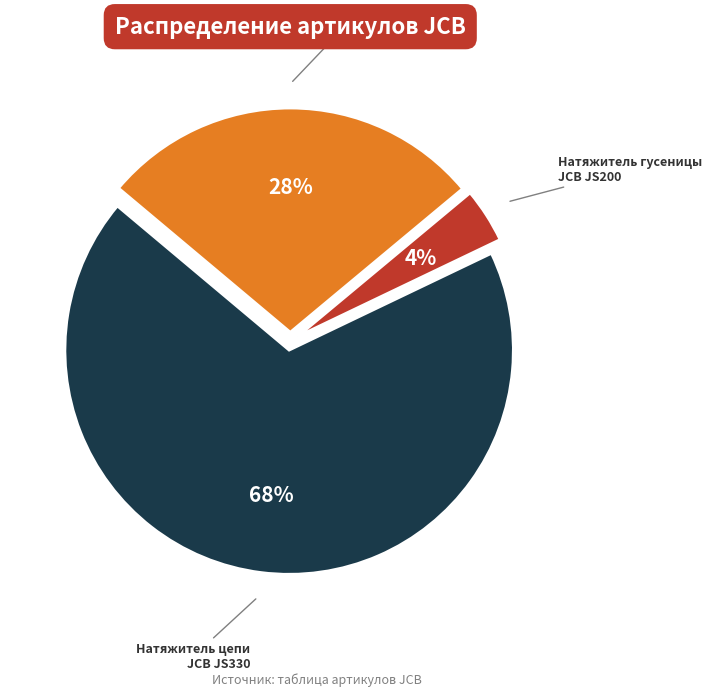

What percentage is the Натяжитель цепи JCB JS330 slice, to the nearest percent?

68%